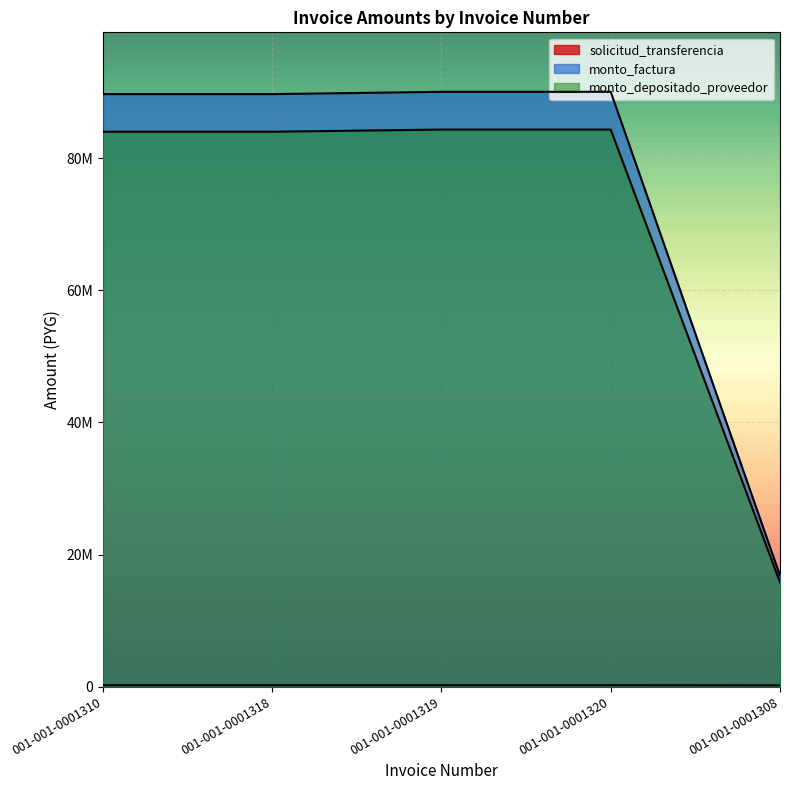

Reading right to left, extract all data points from this chart.

solicitud_transferencia: 001-001-0001308=189096	001-001-0001320=207920	001-001-0001319=207931	001-001-0001318=209797	001-001-0001310=209797
monto_factura: 001-001-0001308=16812400	001-001-0001320=90076765	001-001-0001319=90076765	001-001-0001318=89727760	001-001-0001310=89727760
monto_depositado_proveedor: 001-001-0001308=15788218	001-001-0001320=84361043	001-001-0001319=84361043	001-001-0001318=84032710	001-001-0001310=84032710